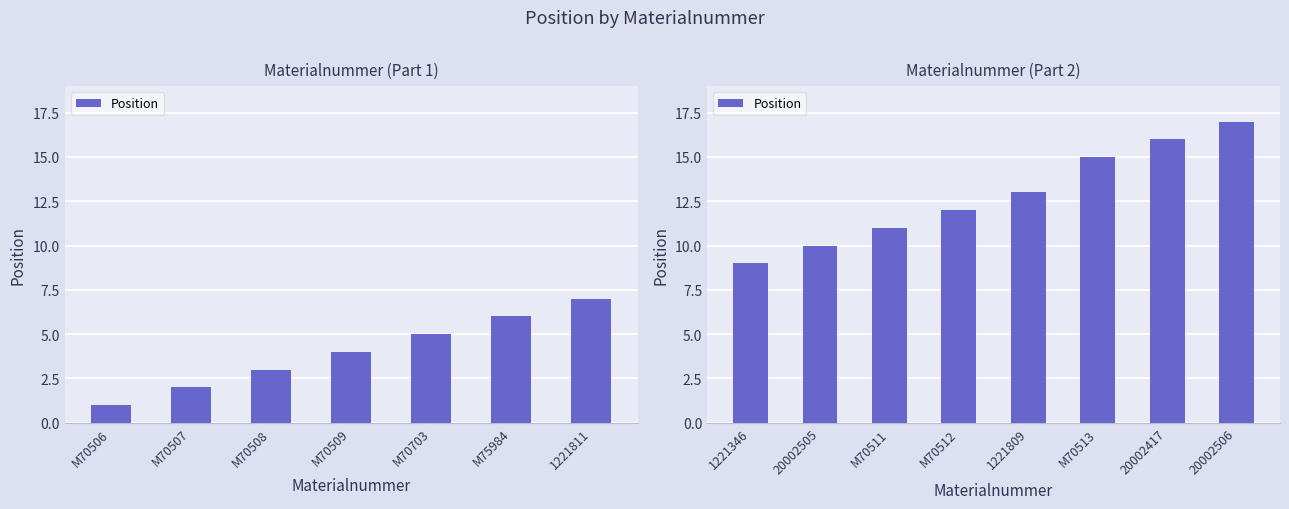

The value at 20002417 is 21. True or false?

False